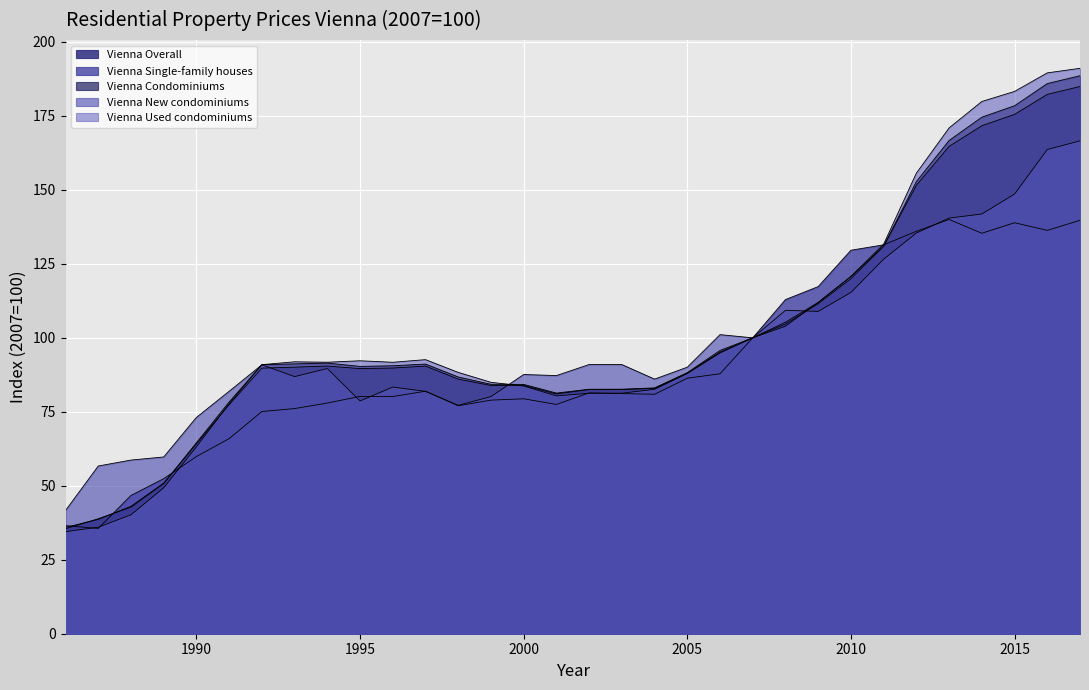

How many data points in Vienna Overall are above 89?

18